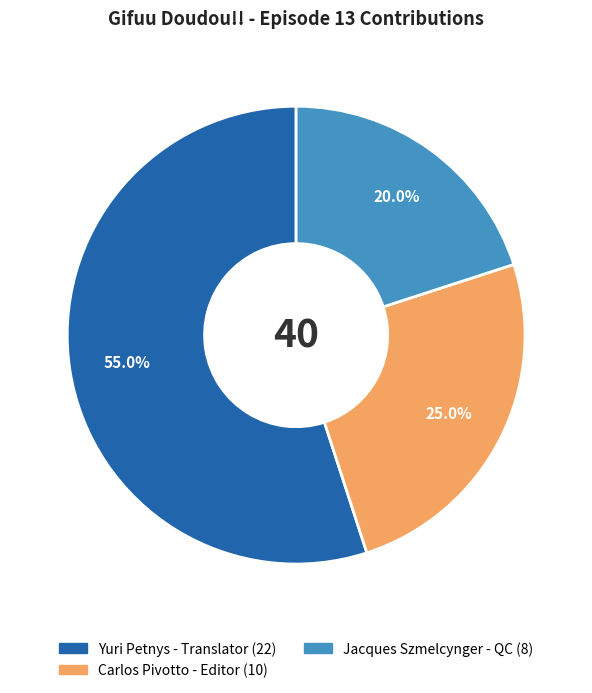

Count the number of slices in the pie.

3